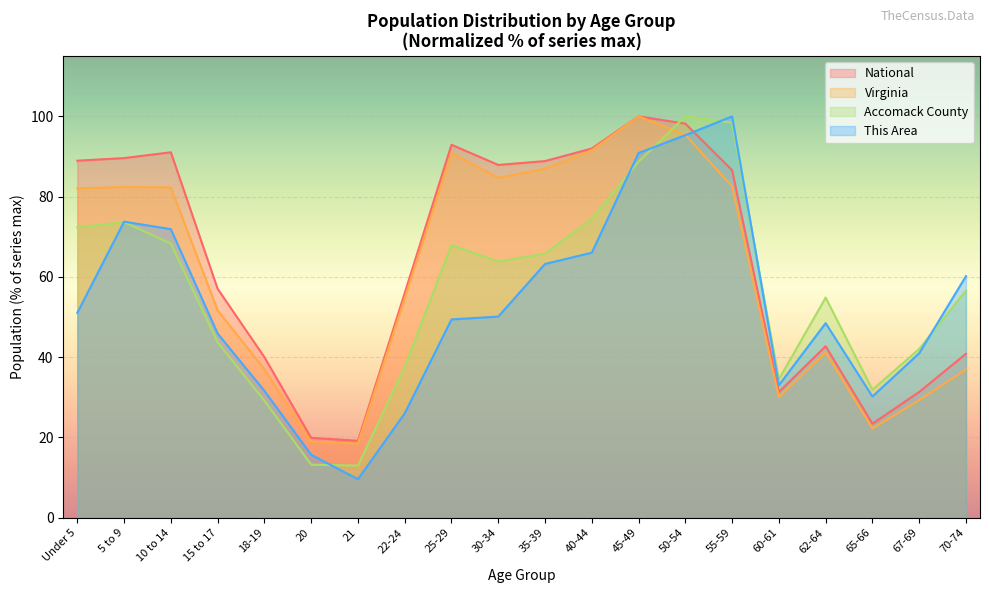

What is the total value across all series at 45-49?

379.6